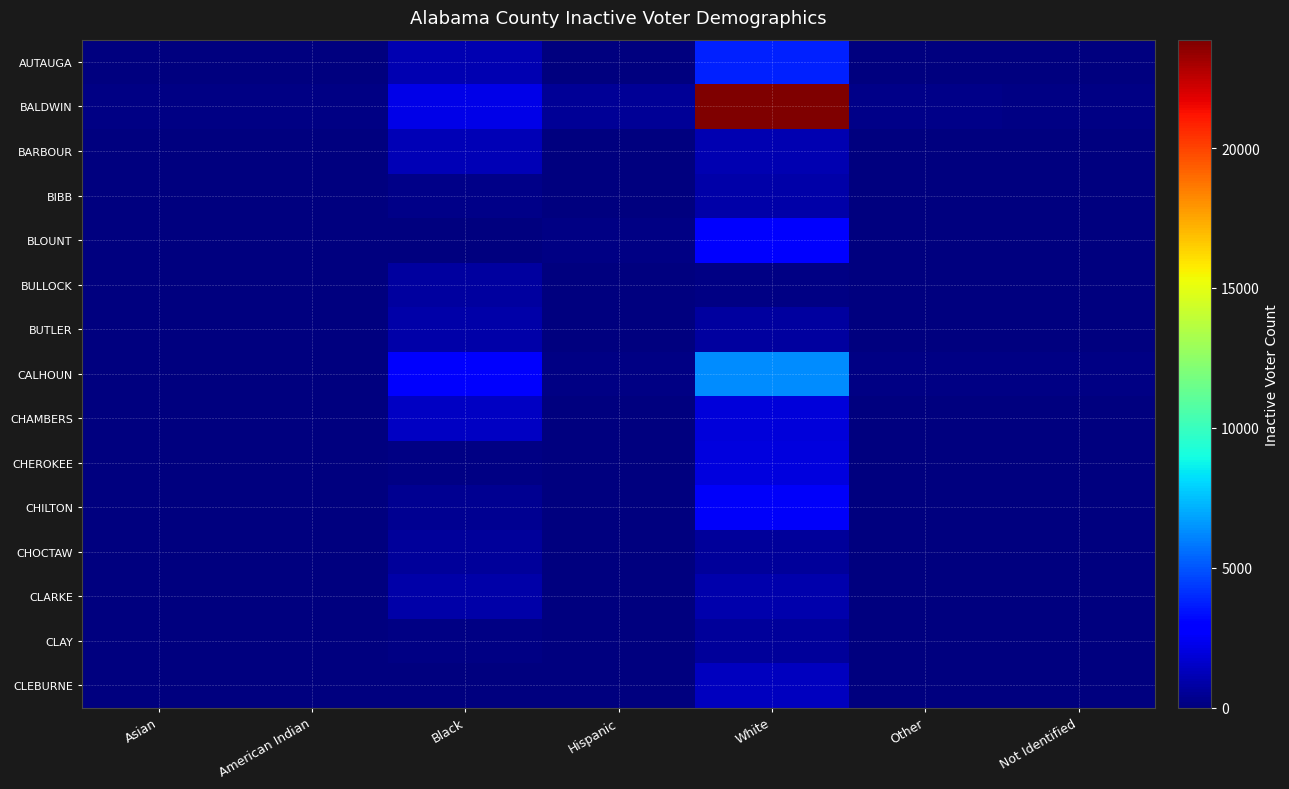

Reading right to left, list all the values displayed in this chart.

AUTAUGA: Not Identified=61	Other=53	White=3764	Hispanic=77	Black=1039	American Indian=16	Asian=49
BALDWIN: Not Identified=150	Other=260	White=23873	Hispanic=528	Black=2196	American Indian=150	Asian=180
BARBOUR: Not Identified=19	Other=12	White=1071	Hispanic=25	Black=1135	American Indian=3	Asian=10
BIBB: Not Identified=2	Other=2	White=858	Hispanic=8	Black=244	American Indian=2	Asian=4
BLOUNT: Not Identified=16	Other=32	White=3064	Hispanic=98	Black=86	American Indian=11	Asian=11
BULLOCK: Not Identified=3	Other=3	White=152	Hispanic=6	Black=736	American Indian=1	Asian=2
BUTLER: Not Identified=4	Other=13	White=684	Hispanic=7	Black=843	American Indian=2	Asian=2
CALHOUN: Not Identified=114	Other=129	White=6325	Hispanic=136	Black=2613	American Indian=37	Asian=74
CHAMBERS: Not Identified=22	Other=22	White=1899	Hispanic=27	Black=1450	American Indian=5	Asian=32
CHEROKEE: Not Identified=6	Other=1	White=2020	Hispanic=25	Black=110	American Indian=1	Asian=9
CHILTON: Not Identified=16	Other=24	White=2570	Hispanic=52	Black=406	American Indian=7	Asian=11
CHOCTAW: Not Identified=6	Other=6	White=604	Hispanic=1	Black=652	American Indian=3	Asian=4
CLARKE: Not Identified=12	Other=6	White=999	Hispanic=12	Black=891	American Indian=4	Asian=10
CLAY: Not Identified=3	Other=2	White=573	Hispanic=12	Black=179	American Indian=5	Asian=5
CLEBURNE: Not Identified=6	Other=1	White=1344	Hispanic=12	Black=58	American Indian=4	Asian=3